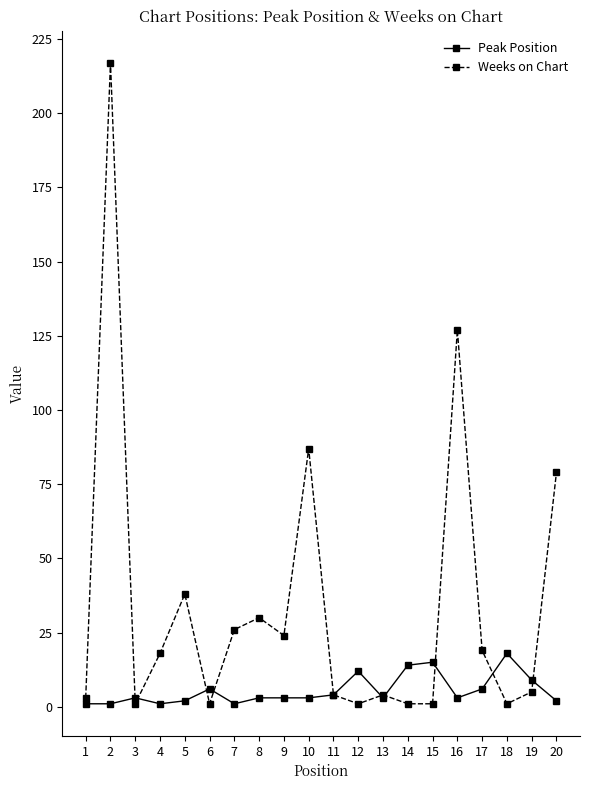

Reading left to right, list all the values displayed in this chart.

Peak Position: 1	1	3	1	2	6	1	3	3	3	4	12	3	14	15	3	6	18	9	2
Weeks on Chart: 3	217	1	18	38	1	26	30	24	87	4	1	4	1	1	127	19	1	5	79